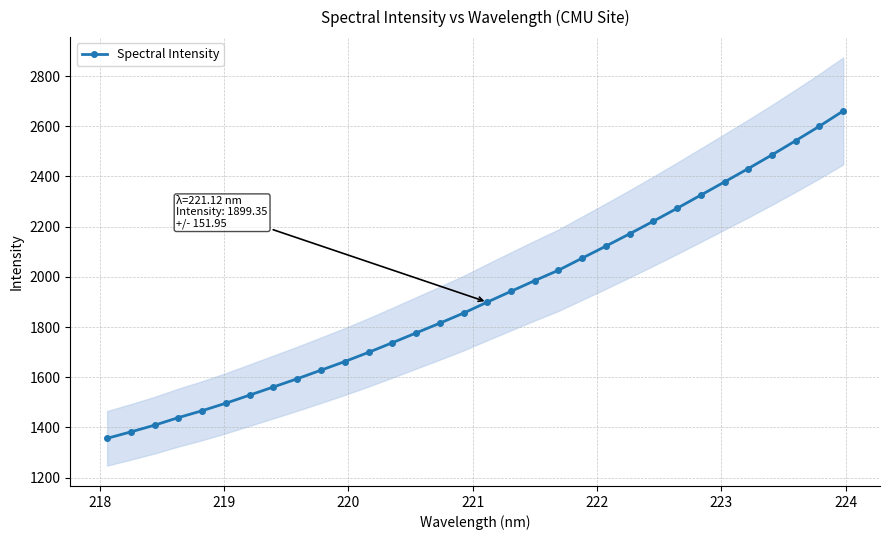

Reading right to left, what are all the values shown in this chart?

2660.9	2600.2	2542.6	2486.0	2431.4	2378.3	2325.7	2273.1	2221.7	2171.5	2122.5	2074.5	2026.4	1985.0	1942.3	1899.3	1855.5	1815.3	1776.4	1737.4	1699.2	1662.6	1628.2	1594.0	1561.4	1528.9	1496.8	1466.8	1439.3	1409.1	1382.4	1356.8